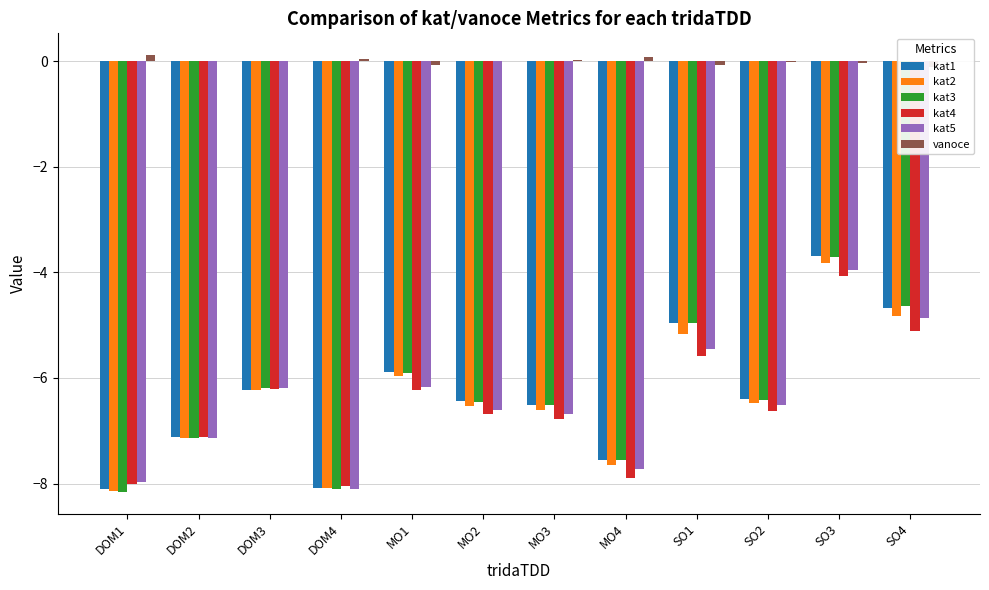

How many bars are there in total?

72